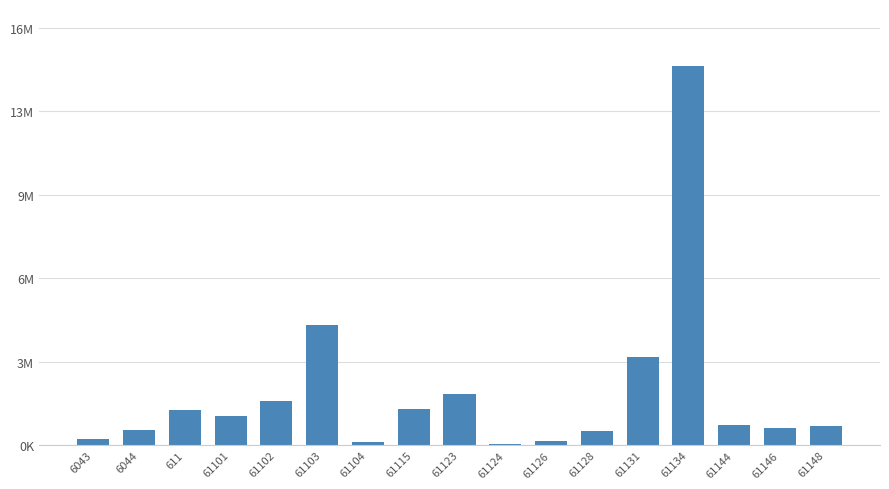

The value at 61104 is 169634.4. True or false?

False